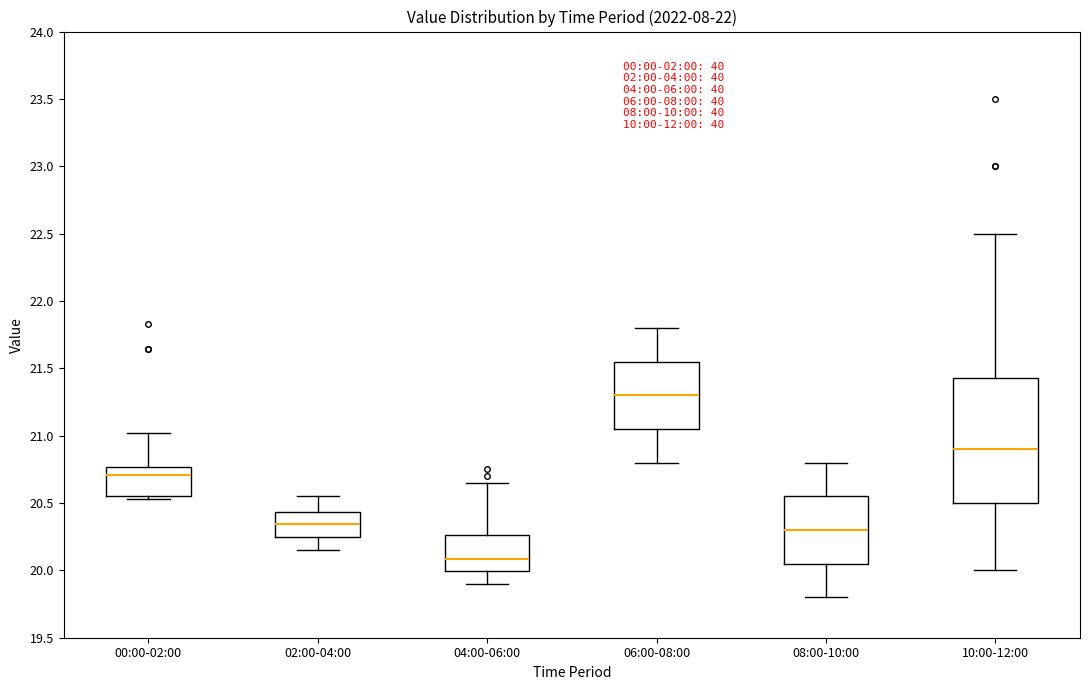

Reading left to right, read every box against the y-axis: the position of its median line, the range the box covers, and the ends of its whiskers. The values are not printed on the chart, so give them approximately, as read against the axis.

00:00-02:00: median 20.70, box 20.55 to 20.75, whiskers 20.55 (just below the box's lower edge) to 21.00
02:00-04:00: median 20.35, box 20.25 to 20.45, whiskers 20.15 to 20.55
04:00-06:00: median 20.10, box 20.00 to 20.25, whiskers 19.90 to 20.65
06:00-08:00: median 21.30, box 21.05 to 21.55, whiskers 20.80 to 21.80
08:00-10:00: median 20.30, box 20.05 to 20.55, whiskers 19.80 to 20.80
10:00-12:00: median 20.90, box 20.50 to 21.45, whiskers 20.00 to 22.50